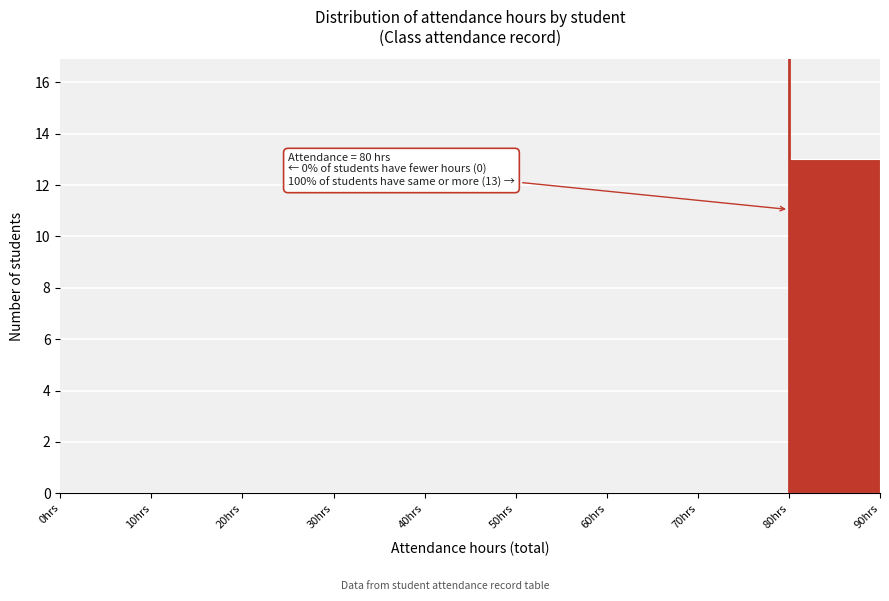

Over which range of the x-axis is the bar tallest?

80 to 90